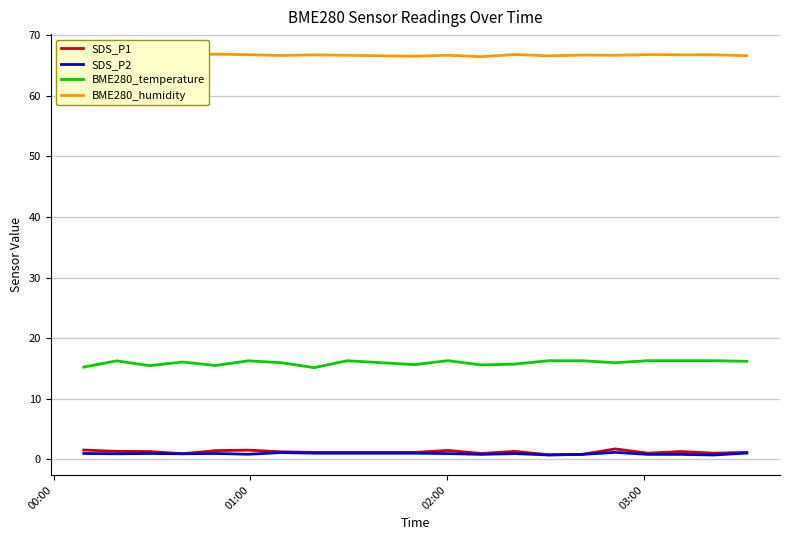

What is the maximum value shown in the chart?

66.9